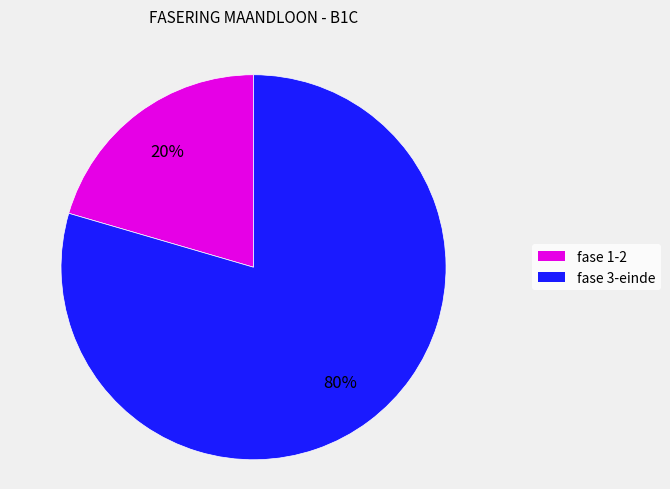

To the nearest percent, what is the average slice percentage?

50%